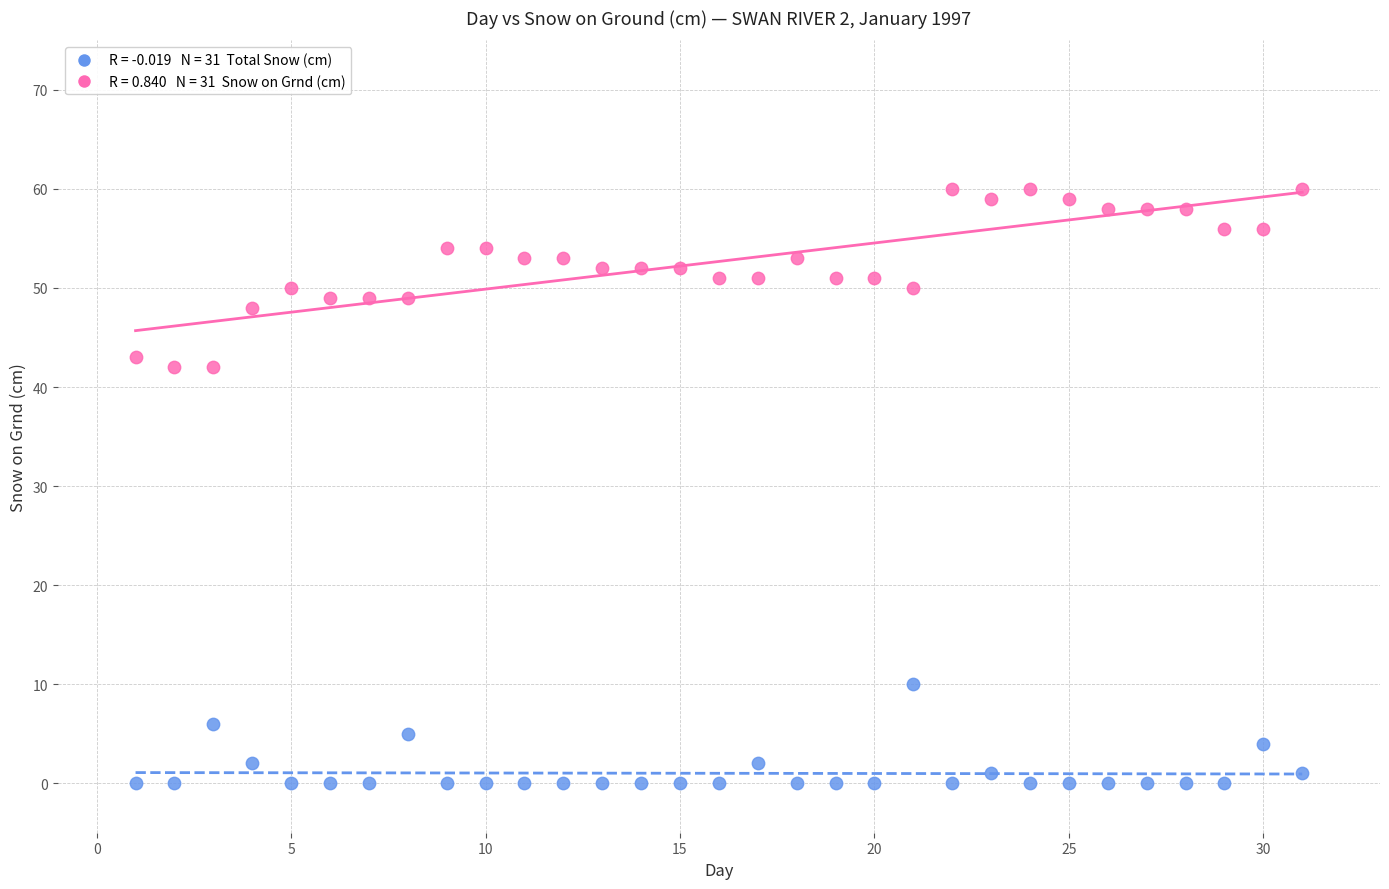

Across all data points, what is the range of Y values (max minus min)?

60